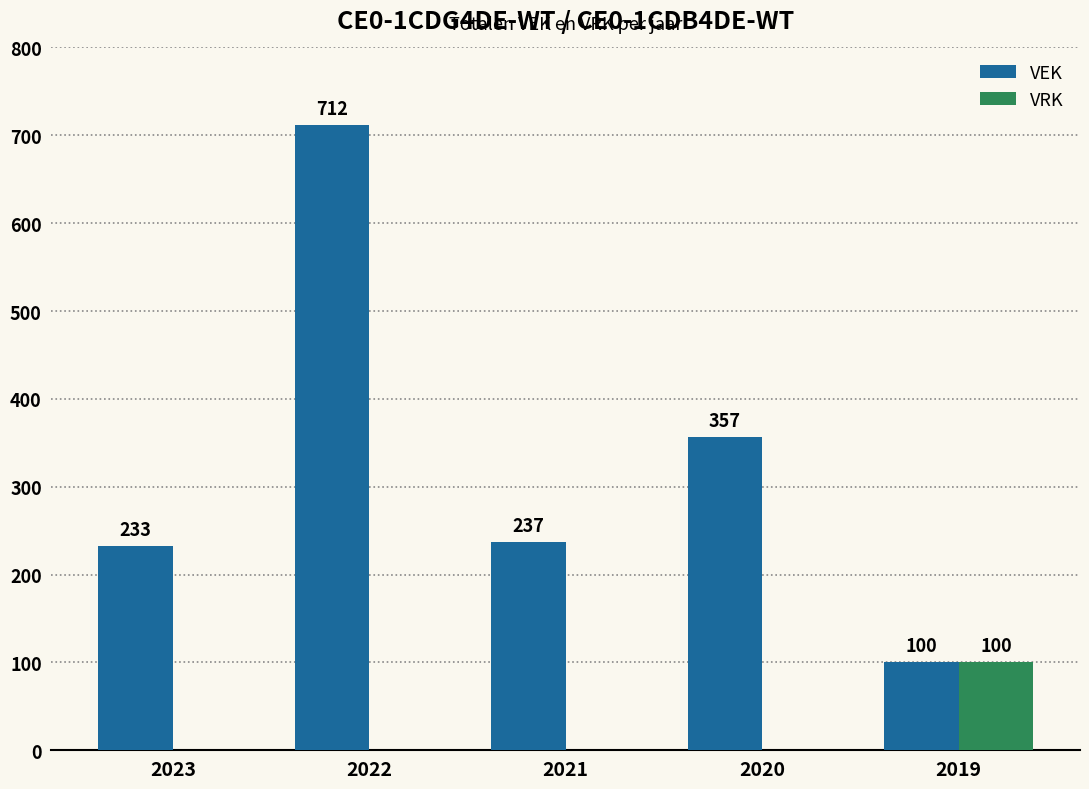

Are the bars horizontal?

No